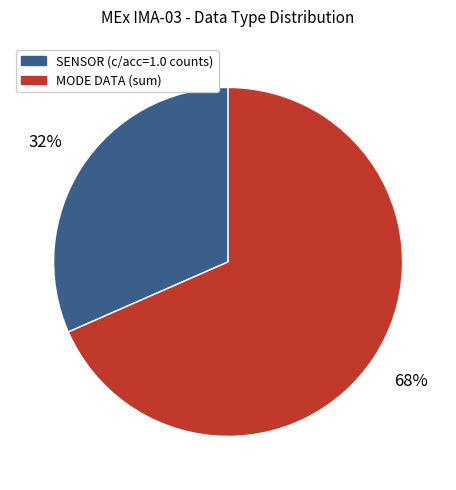

What is the ratio of the value at SENSOR (c/acc=1.0 counts) to the value at MODE DATA (sum)?

0.5